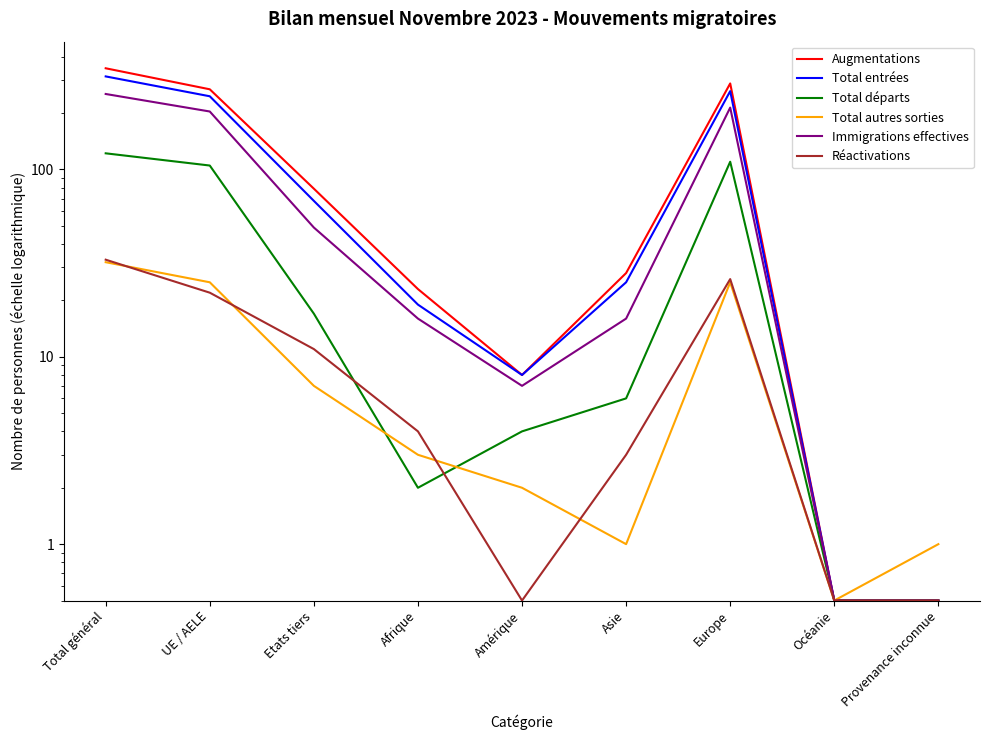

Is it true that Augmentations equals 8.0 at Amérique?

True